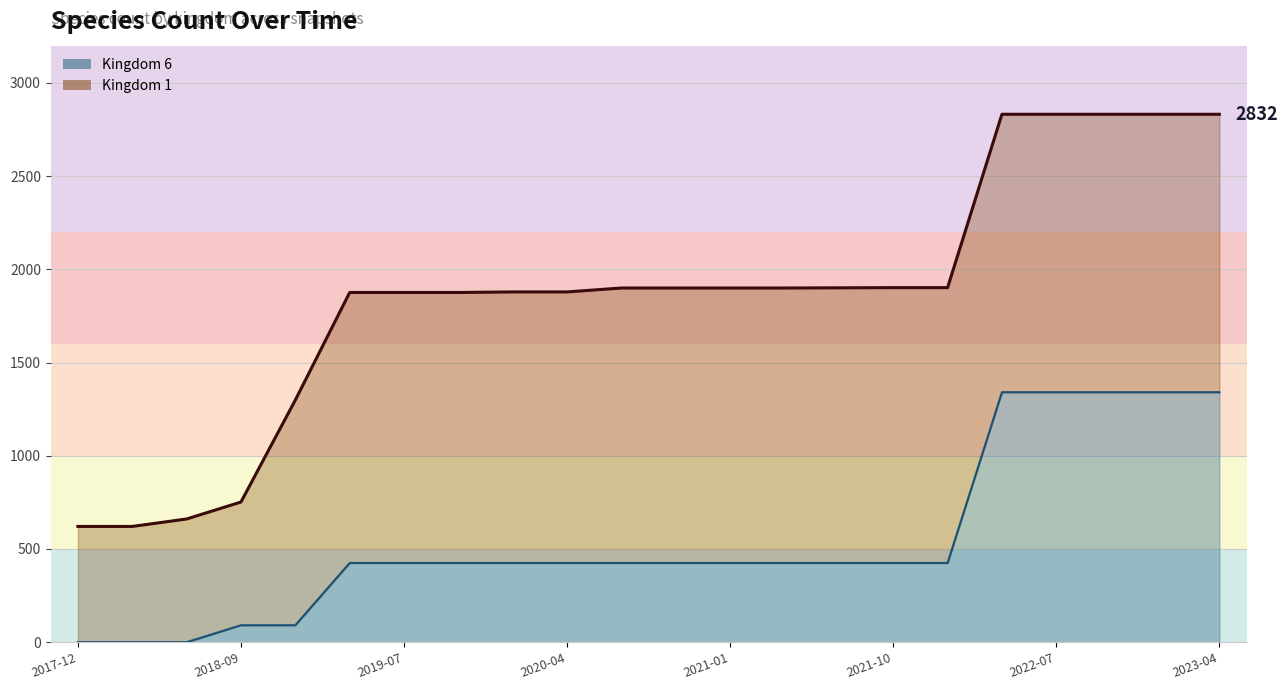

True or false: Kingdom 6 (line) has more than 1 interior local peaks.

False